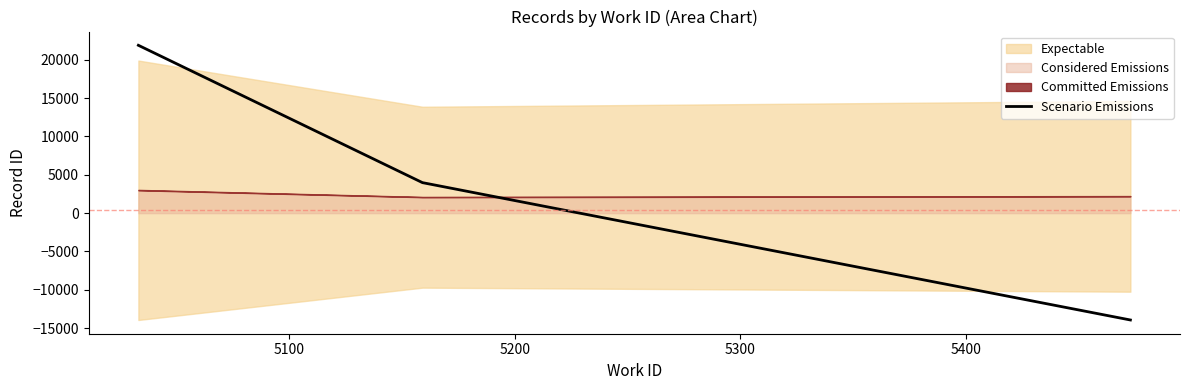

What is the average value?

3981.0